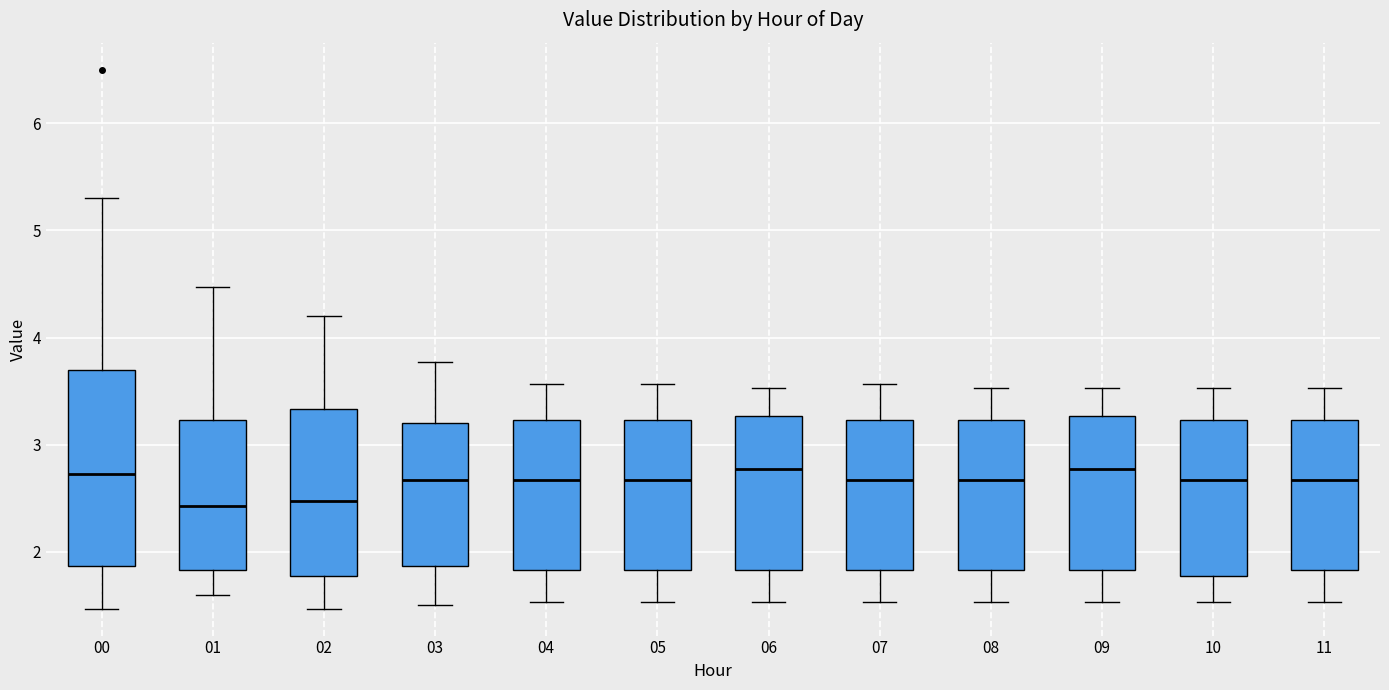

Where does the median line of the box at x = 10 sit on the y-axis? The values are not printed on the chart, so give them approximately, as read against the axis.

2.7